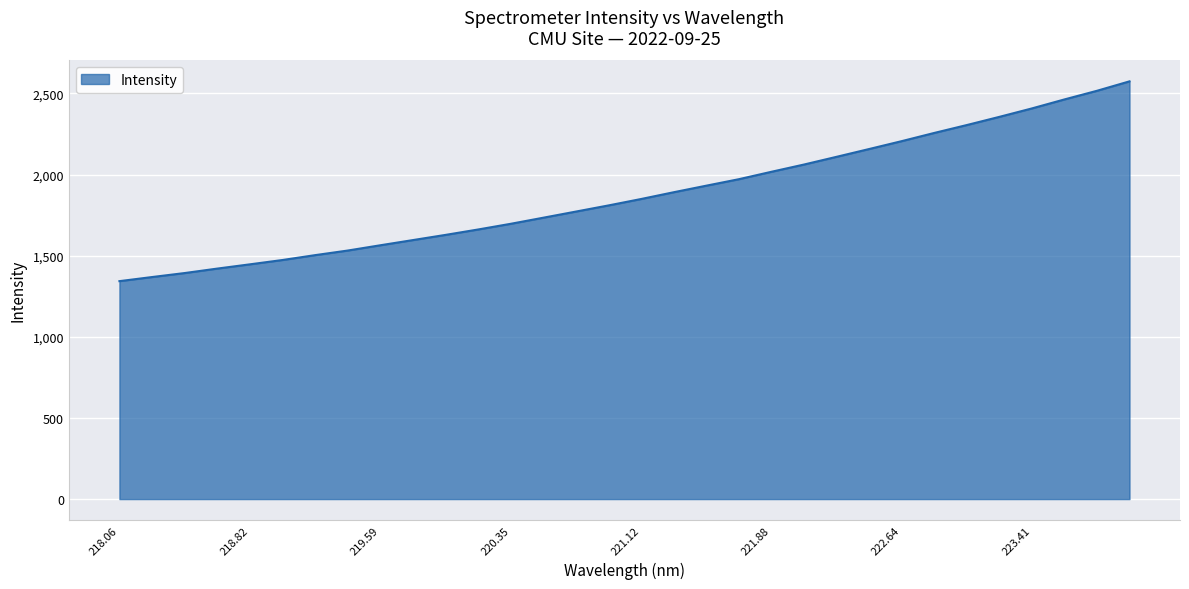

What is the smallest value displayed?

1343.0